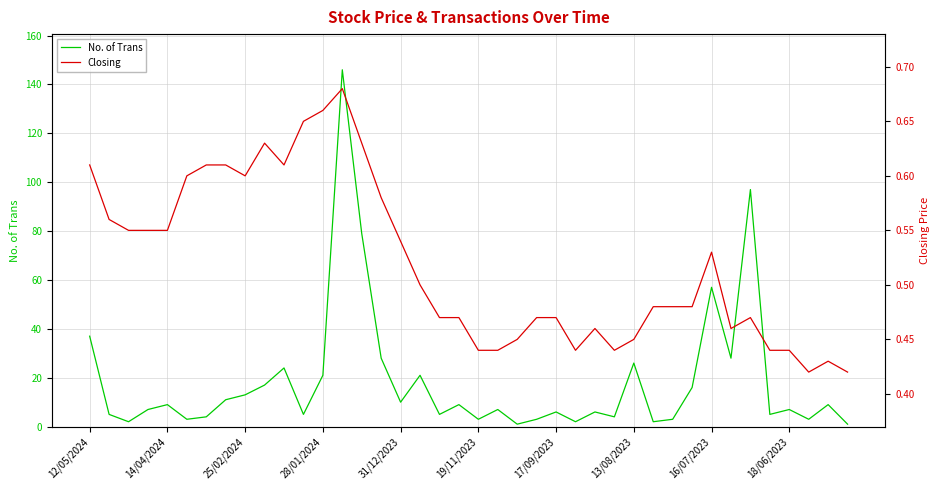

Where does the No. of Trans series first go above 7?

12/05/2024